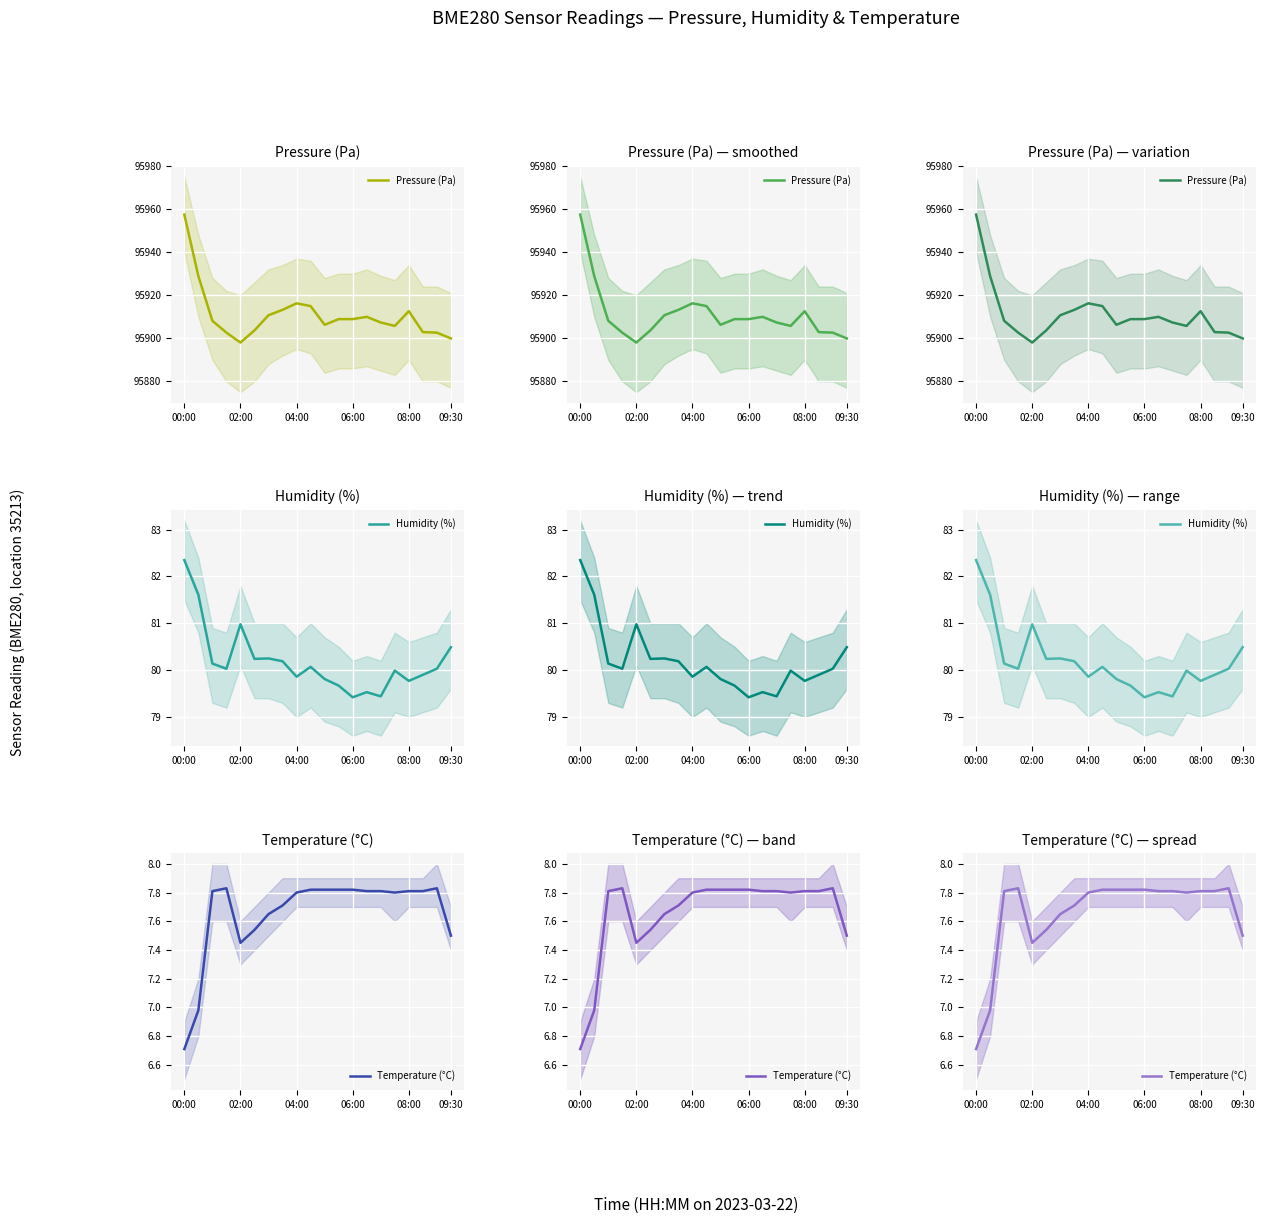

At how many categories does at least one series exceed 77889?

20